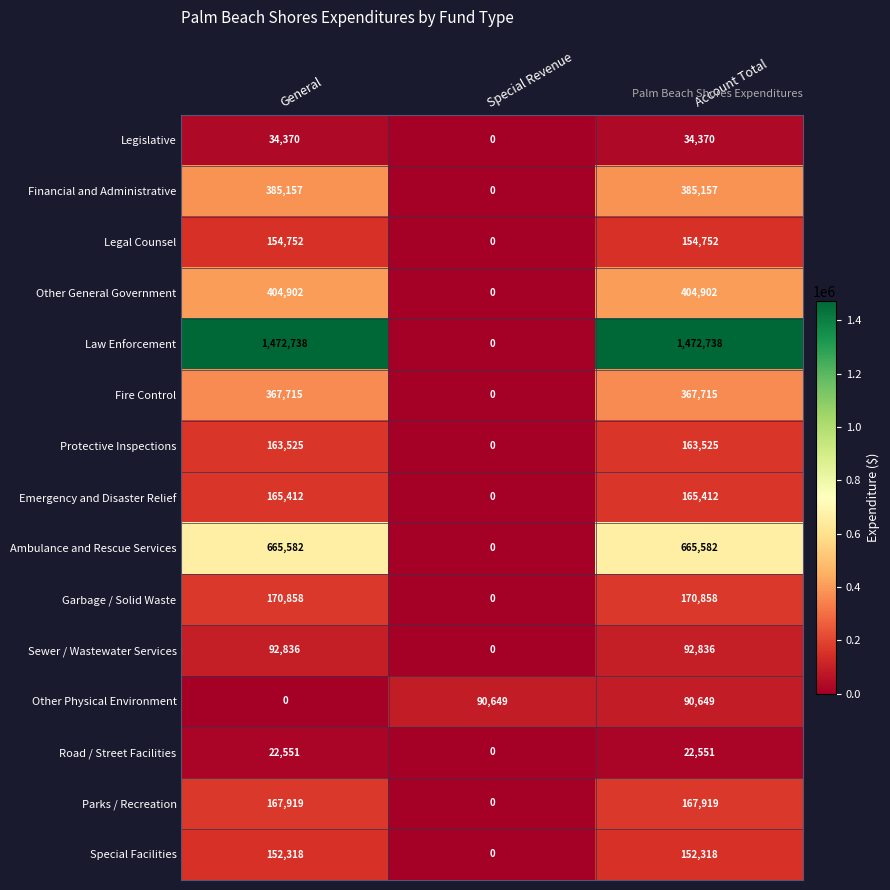

How many series are shown in this chart?

15